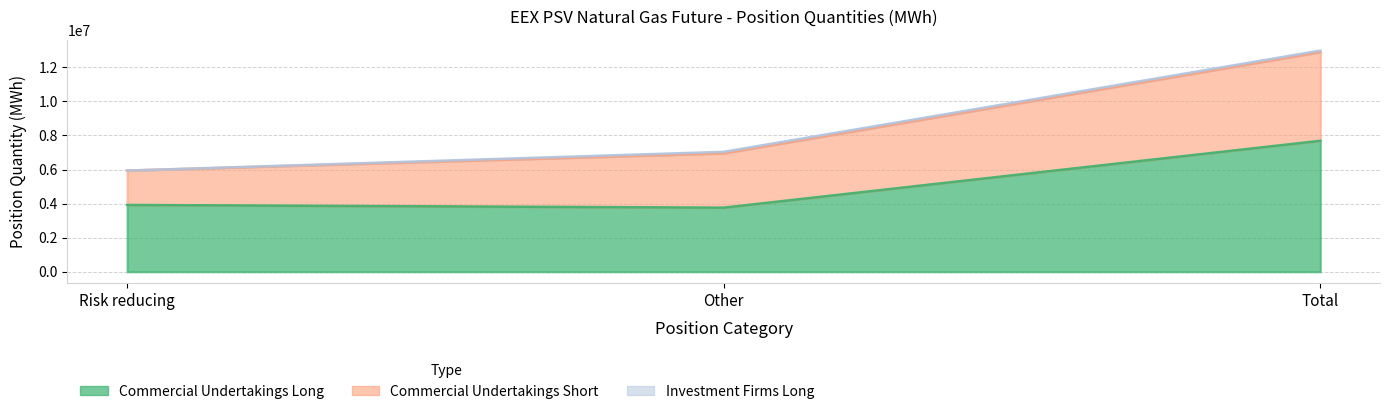

Reading right to left, extract all data points from this chart.

Commercial Undertakings Long: Total=7690824	Other=3766488	Risk reducing=3924336
Commercial Undertakings Short: Total=5203200	Other=3186408	Risk reducing=2016792
Investment Firms Long: Total=88704	Other=88704	Risk reducing=0